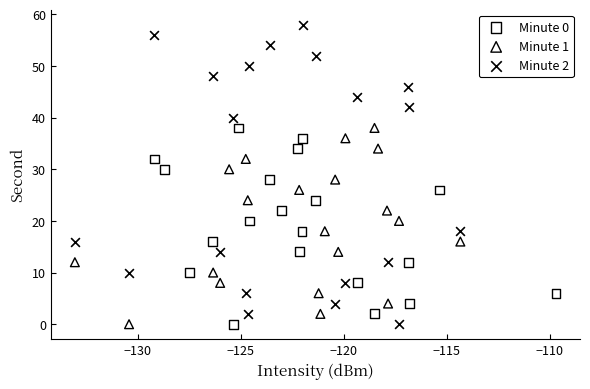

Which series contains the highest Y value?

Minute 2